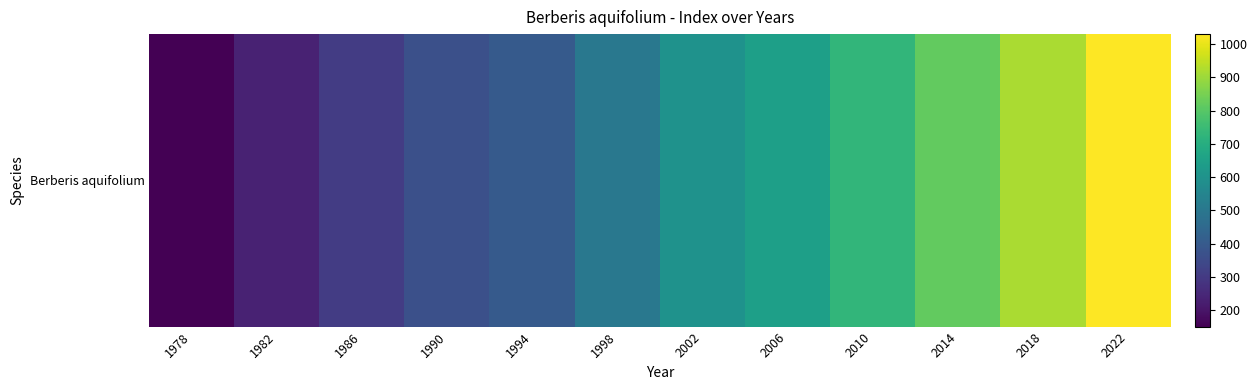

What is the minimum value shown in the chart?

150